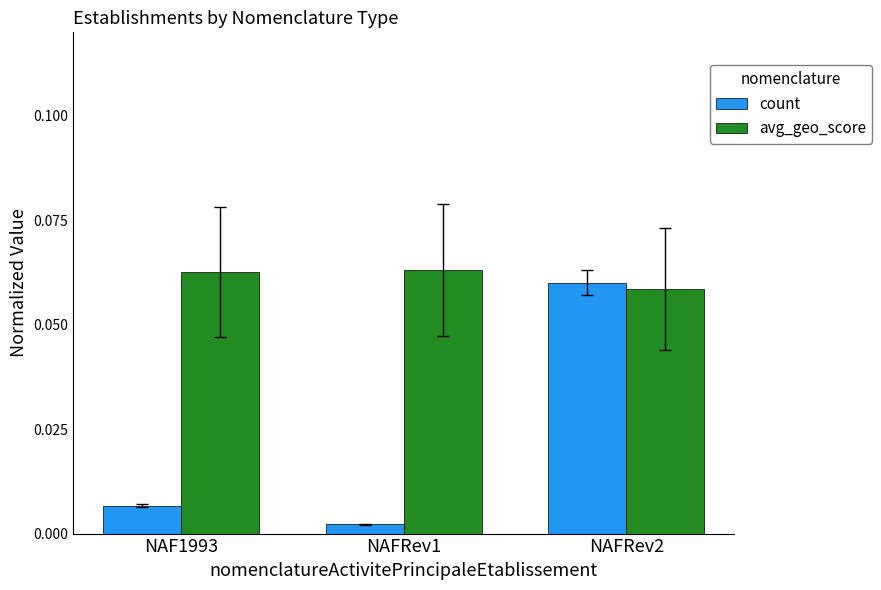

Which series has the largest total across all categories?

avg_geo_score